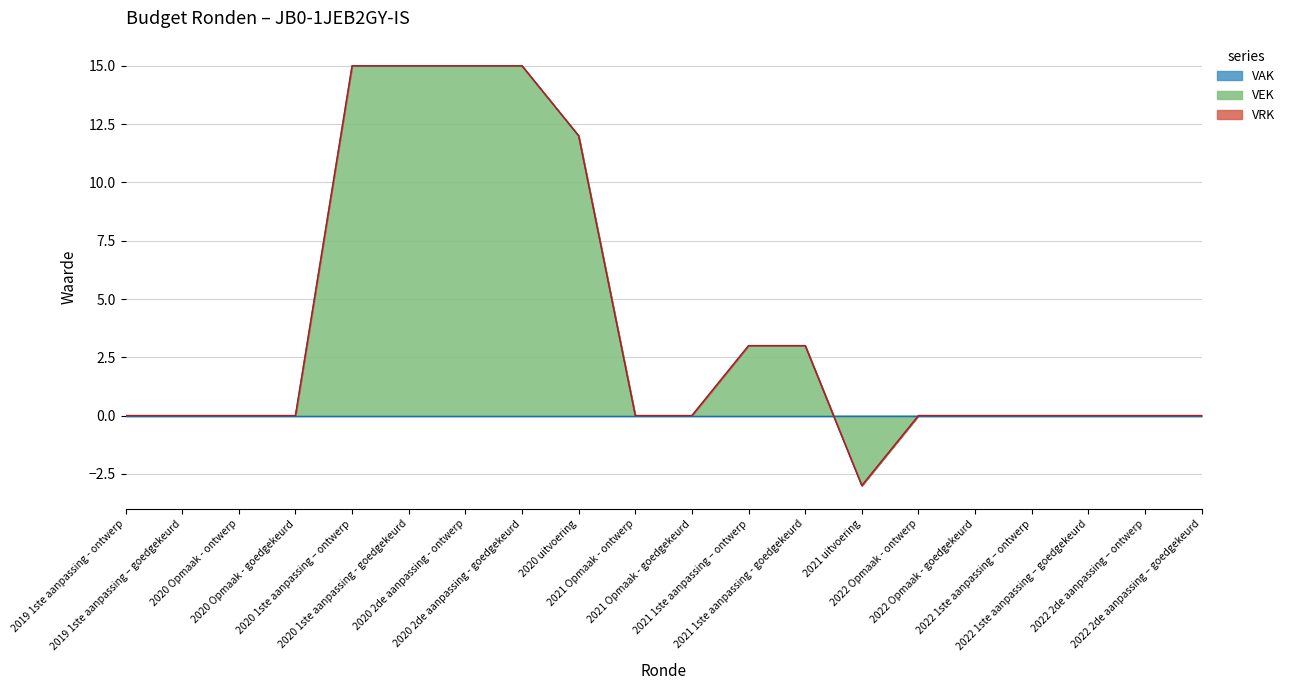

The VEK series shows 25 at 2020 1ste aanpassing – ontwerp. True or false?

False